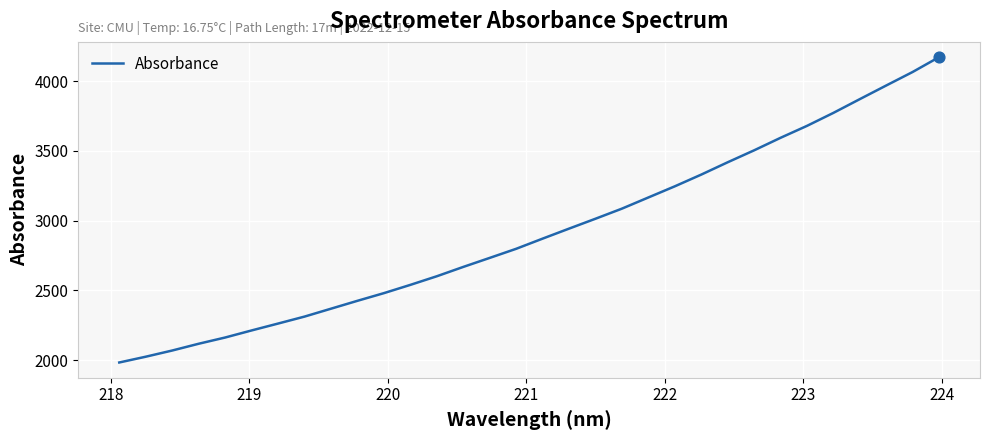

What is the difference between the maximum and minimum values?

2188.5